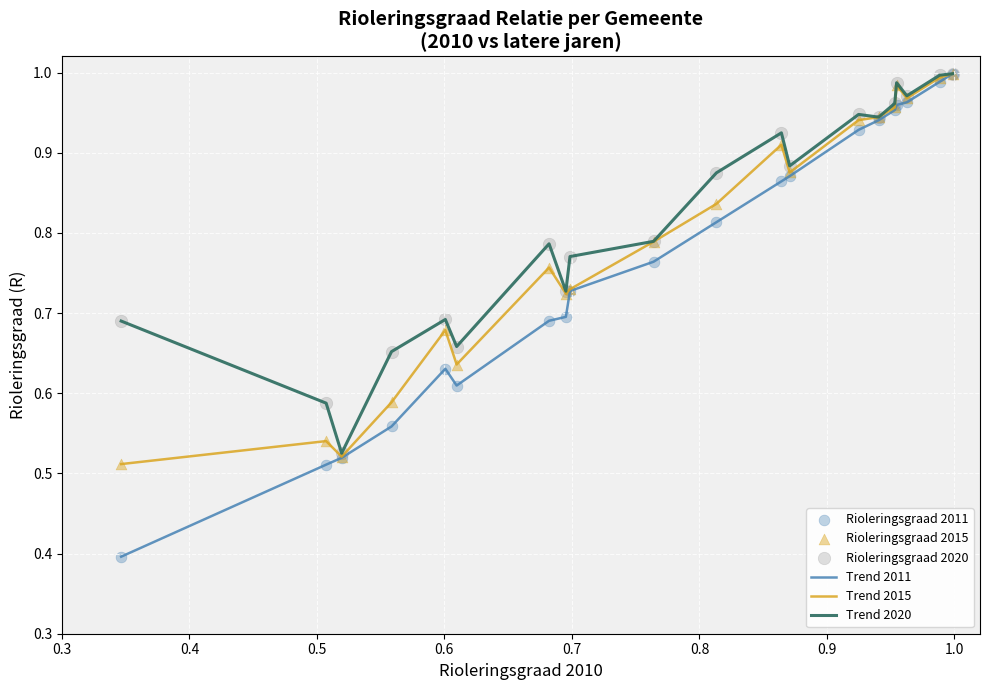

Which series has the largest range (max minus min)?

Trend 2011